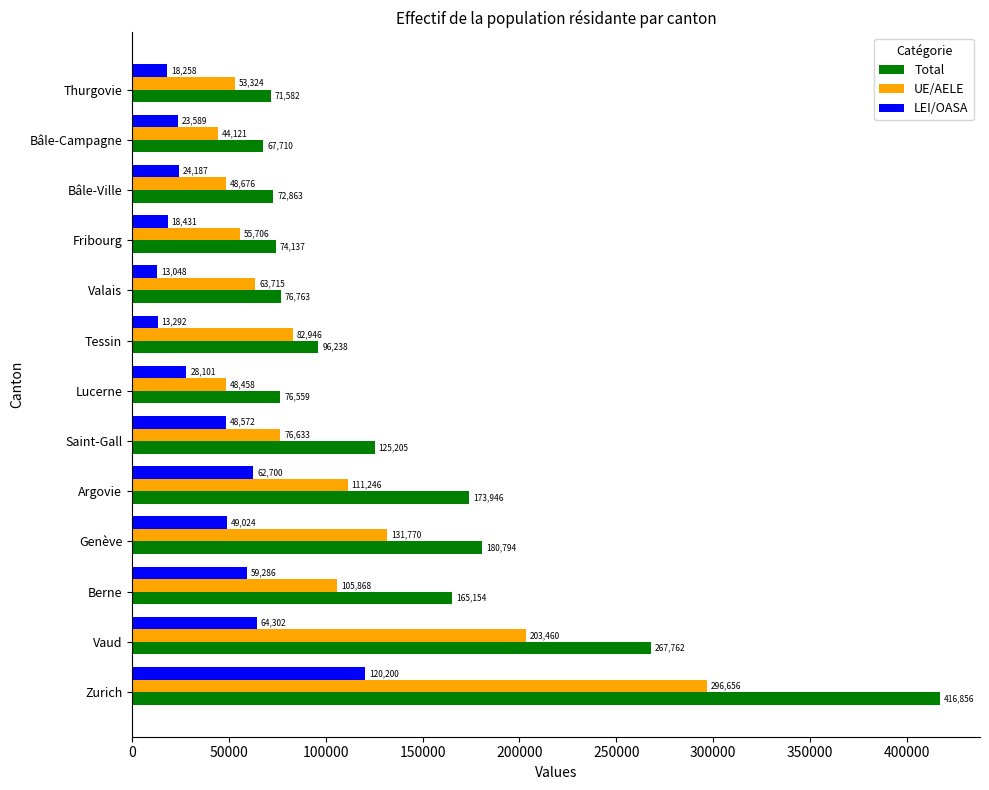

Which series has the largest total across all categories?

Total